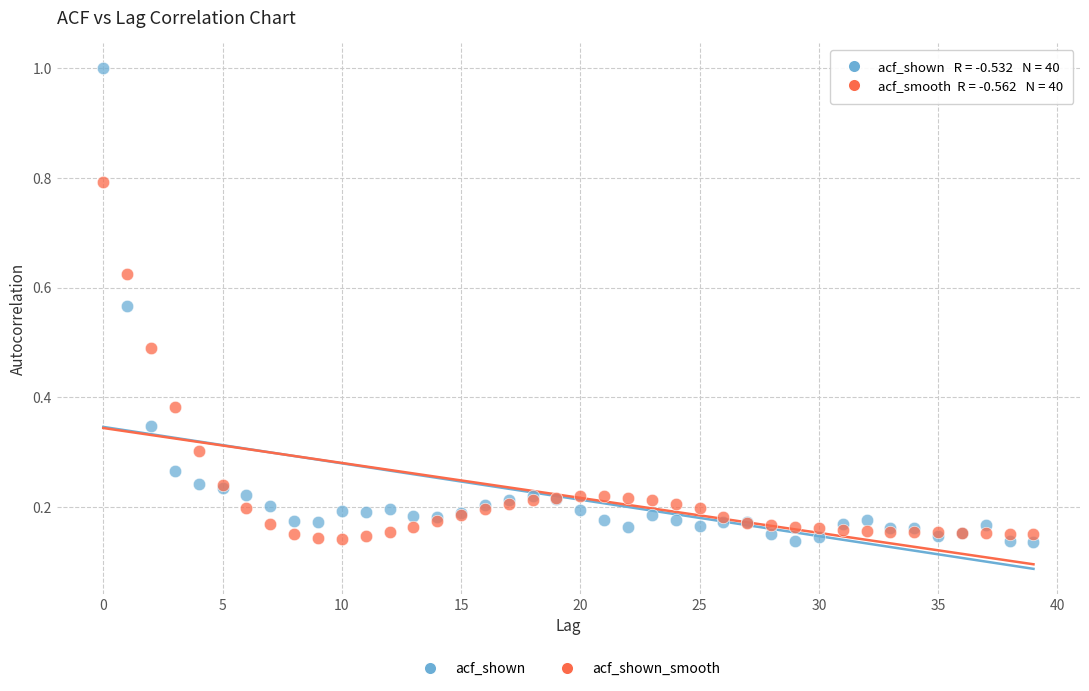

What are all the series names shown in the legend?

acf_shown, acf_shown_smooth